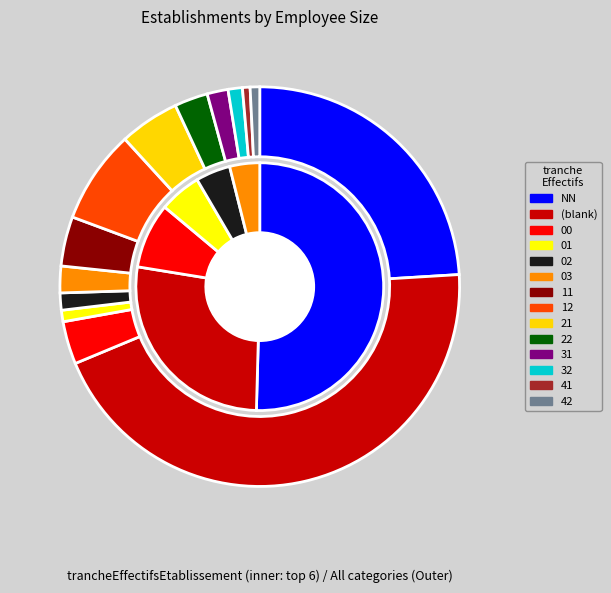

Is it true that 11 is 10% of the pie?

False